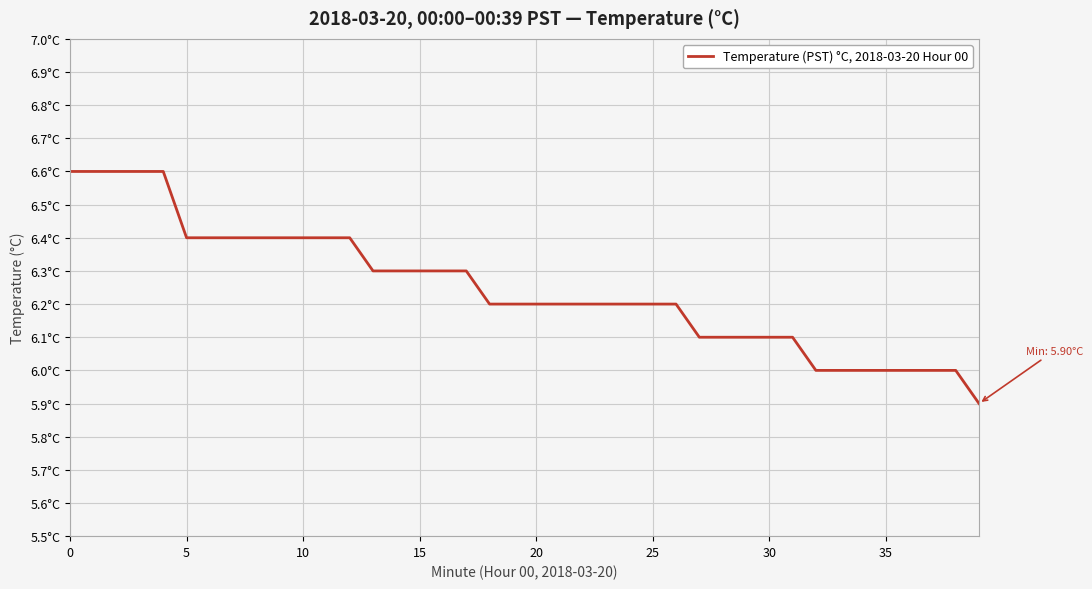

True or false: there are more than 1 points higher than both neighbors.

False